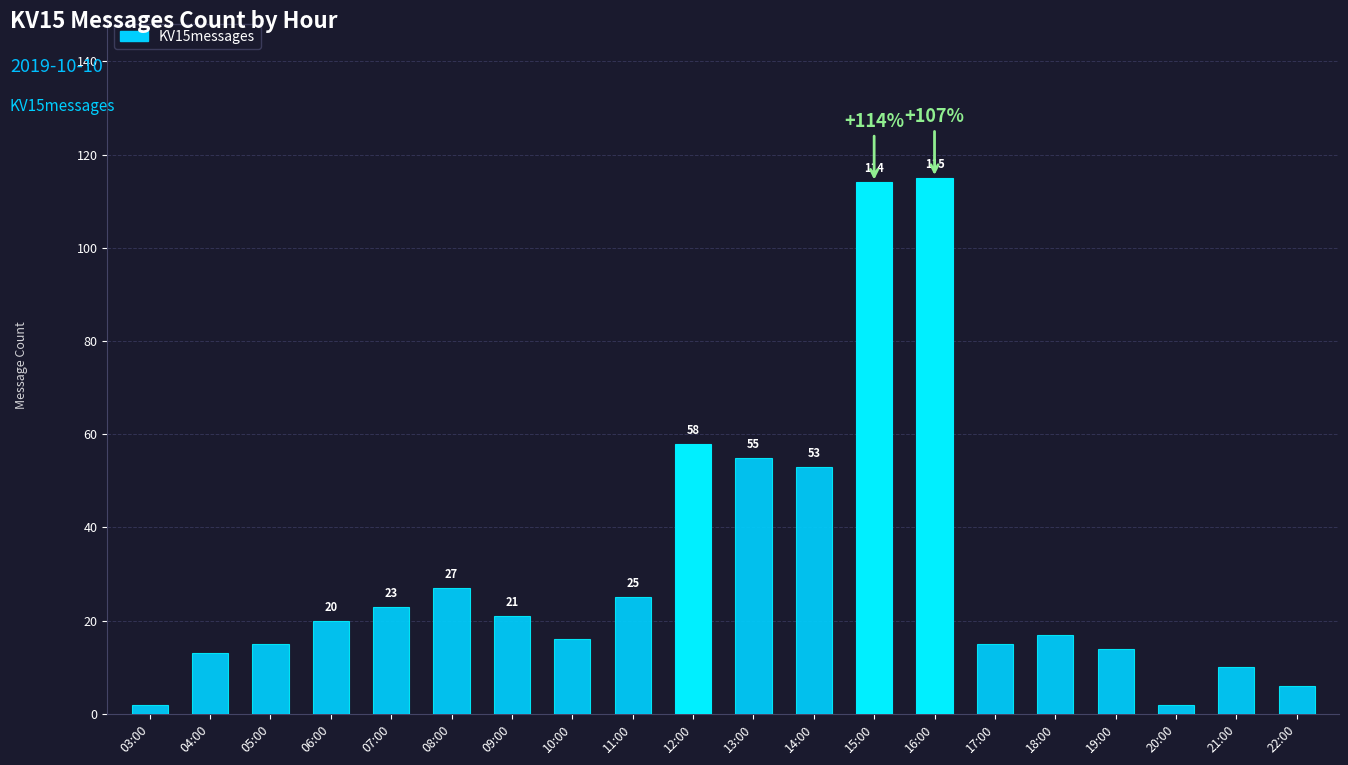

What position from the right is 05:00?

18